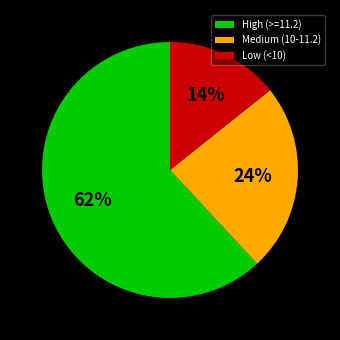

To the nearest percent, what is the average slice percentage?

33%